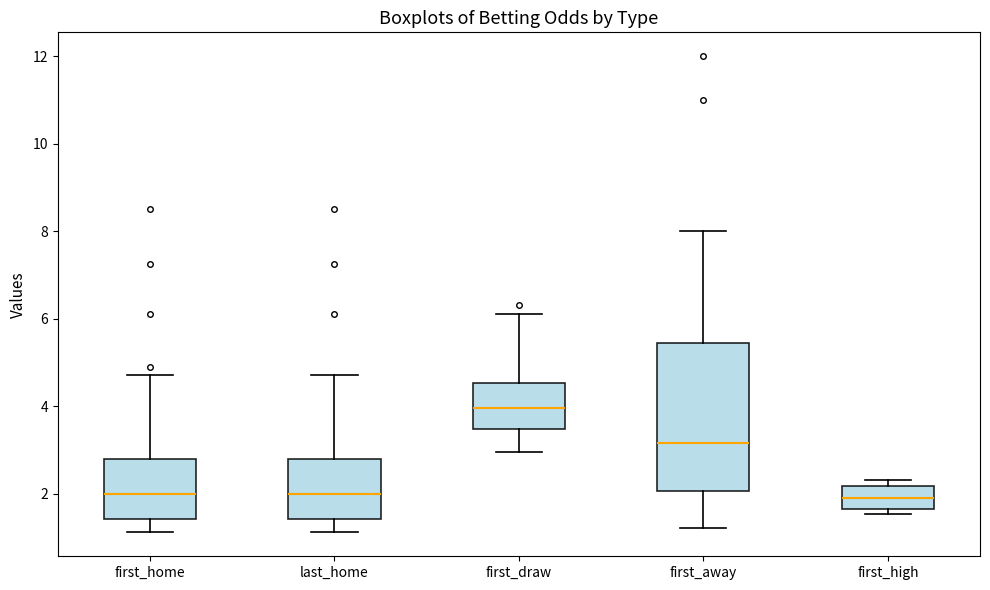

Reading left to right, transcribe this box plot: for each box, give where its median line is, the range the box spans, and where its two whiskers end, as read against the y-axis. The values are not printed on the chart, so give them approximately, as read against the axis.

first_home: median 2.0, box 1.4 to 2.8, whiskers 1.2 to 4.8
last_home: median 2.0, box 1.4 to 2.8, whiskers 1.2 to 4.8
first_draw: median 4.0, box 3.4 to 4.6, whiskers 3.0 to 6.2
first_away: median 3.2, box 2.0 to 5.4, whiskers 1.2 to 8.0
first_high: median 2.0, box 1.6 to 2.2, whiskers 1.6 (just below the box's lower edge) to 2.4